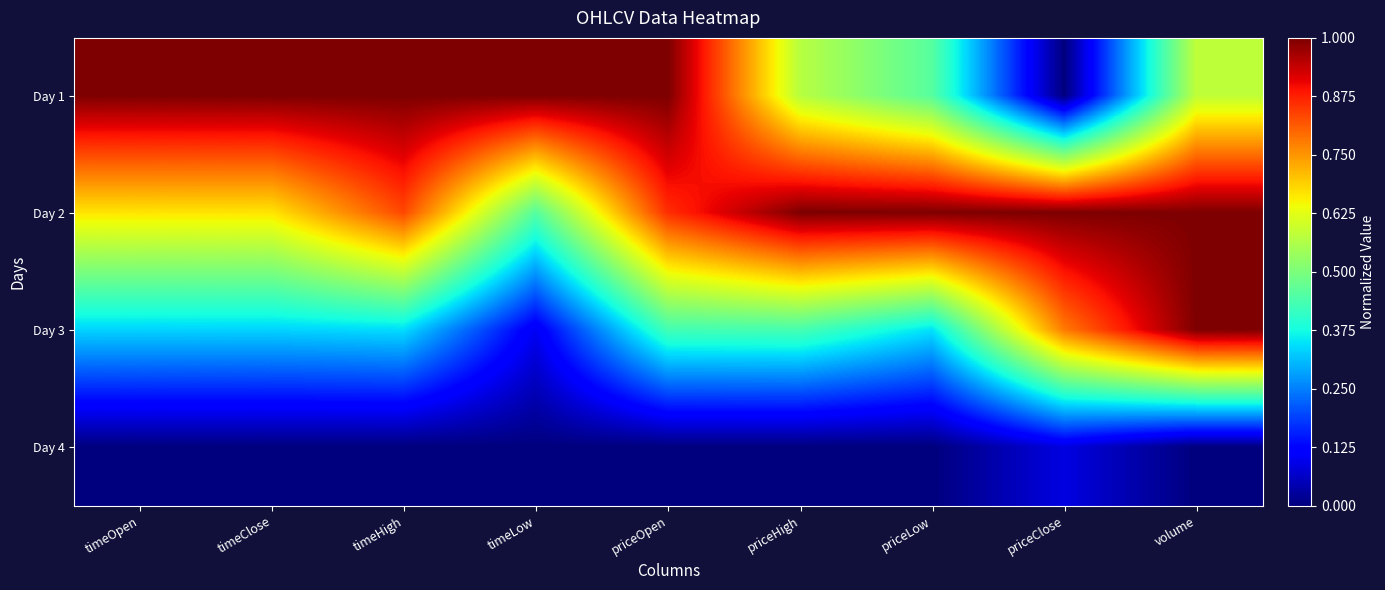

Which category has the lowest value across all series?

priceClose